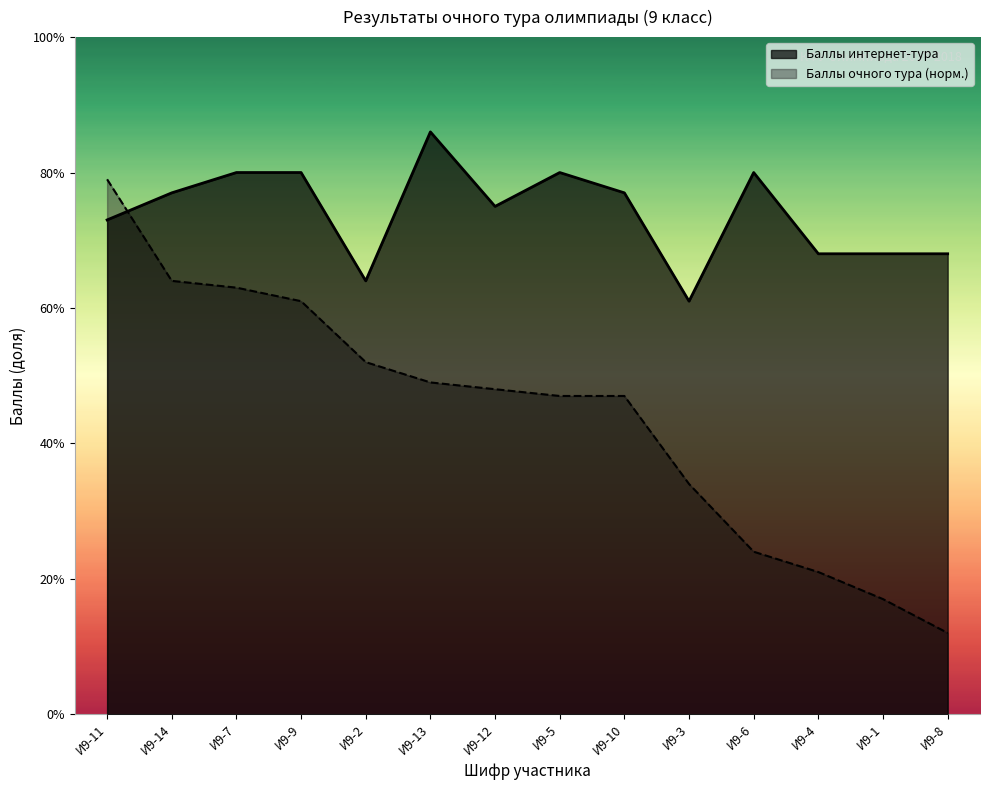

What is the total value across all series at И9-13?

1.4